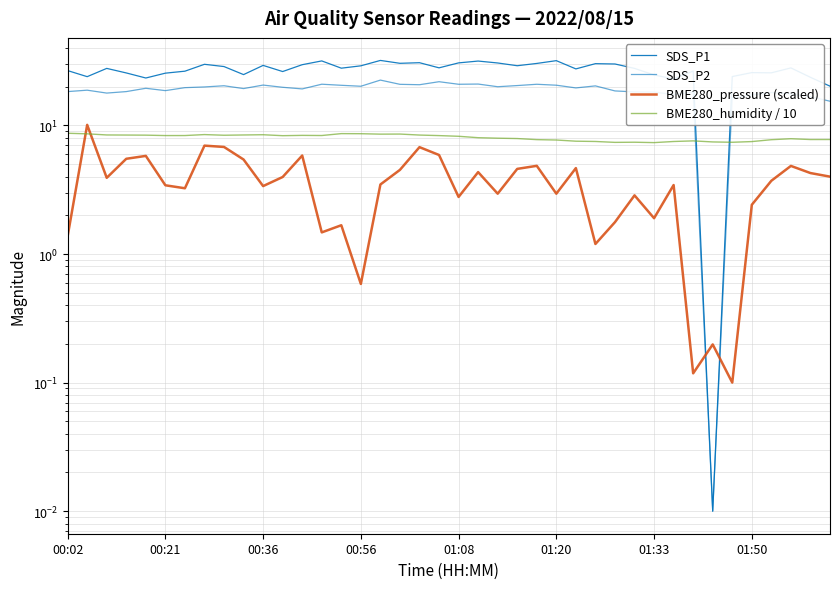

After their last crossing, which series has the higher values: BME280_humidity / 10 or SDS_P2?

SDS_P2